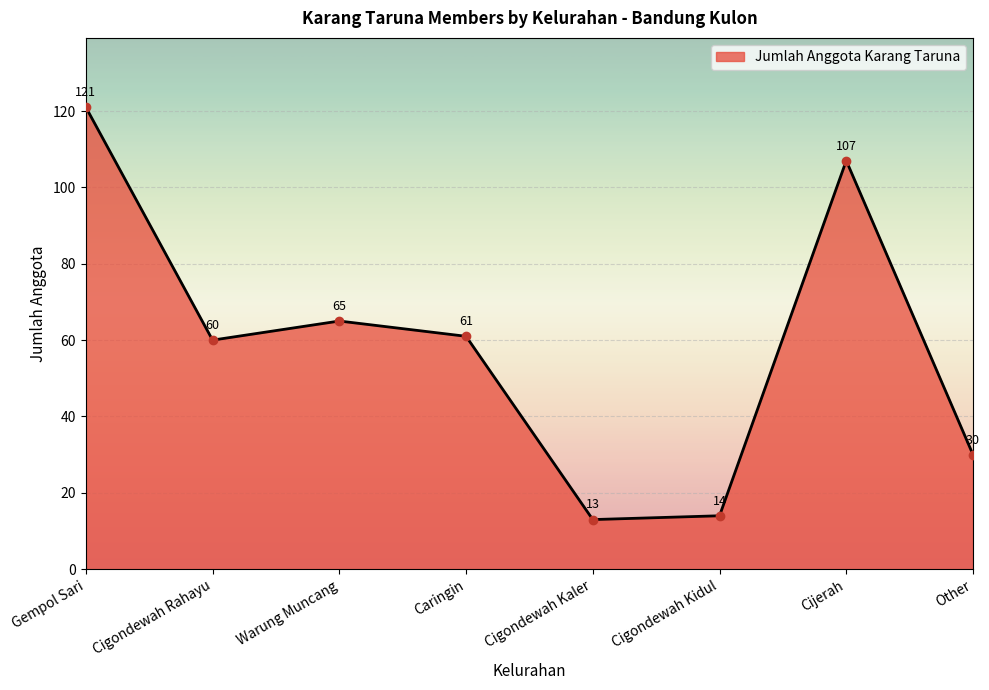

What value does the data have at Cigondewah Kidul?

14